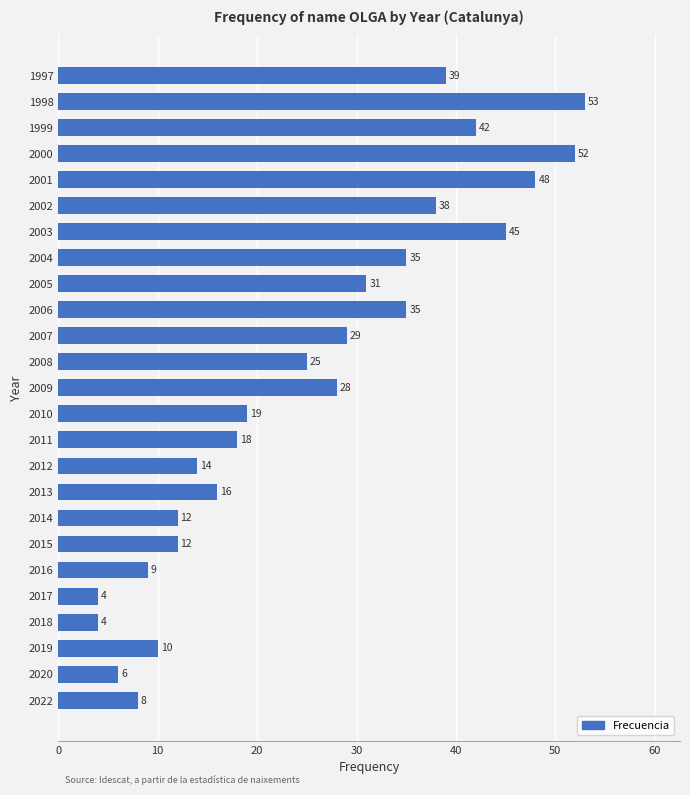

The value at 2001 is 71. True or false?

False